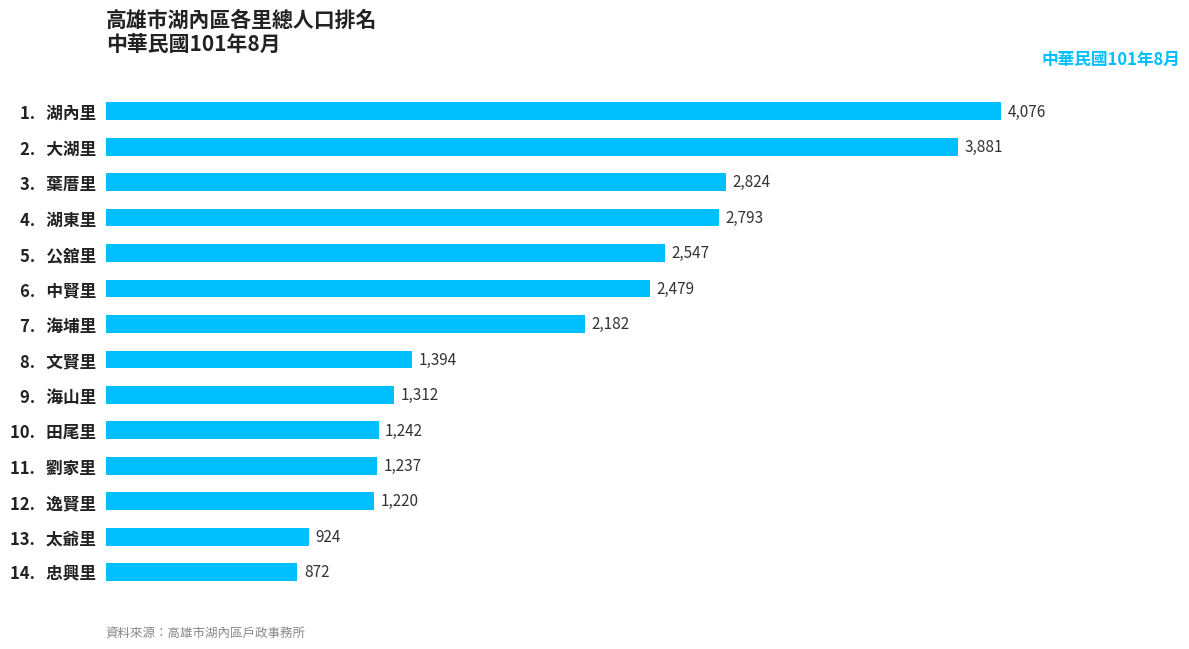

What position from the bottom is 11.   劉家里?

4